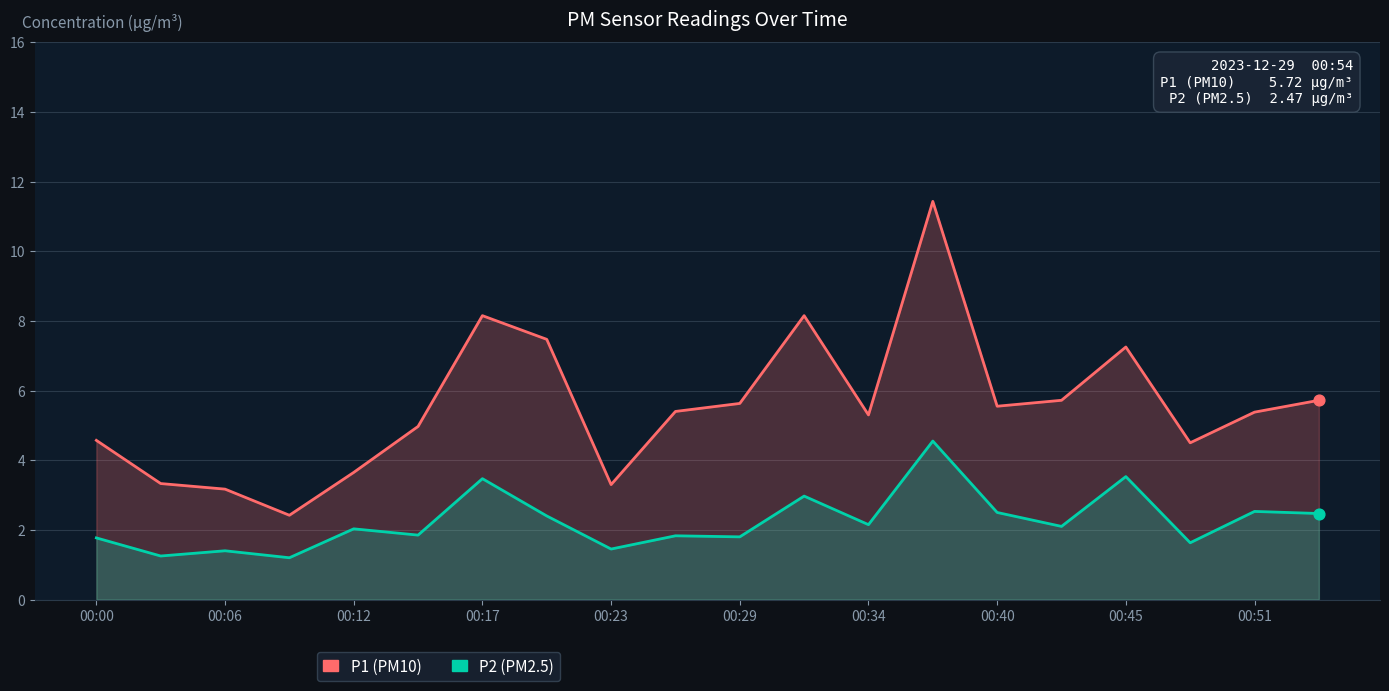

Which series has the largest total across all categories?

P1 (PM10)